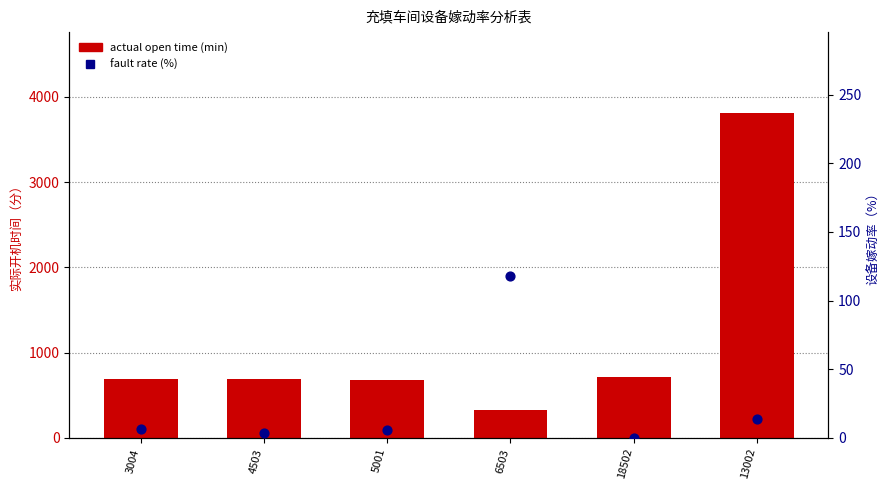

Which series has the largest total across all categories?

actual open time (min)